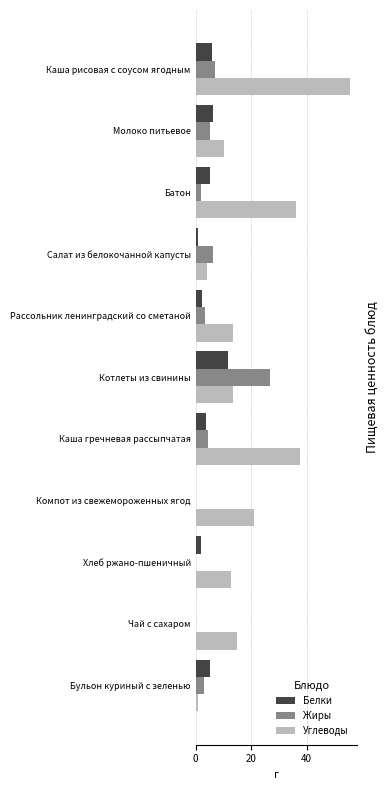

Where is Углеводы nearest to the value 28?

Компот из свежемороженных ягод